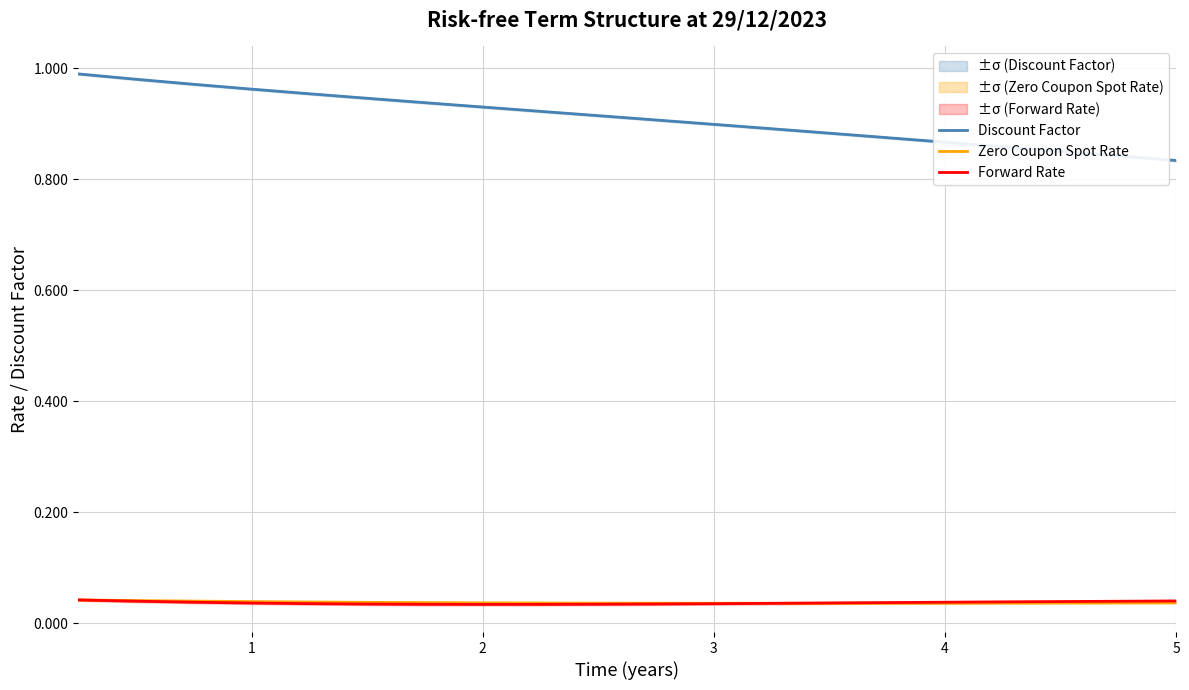

What is the difference between the maximum and minimum values in the Discount Factor series?

0.2